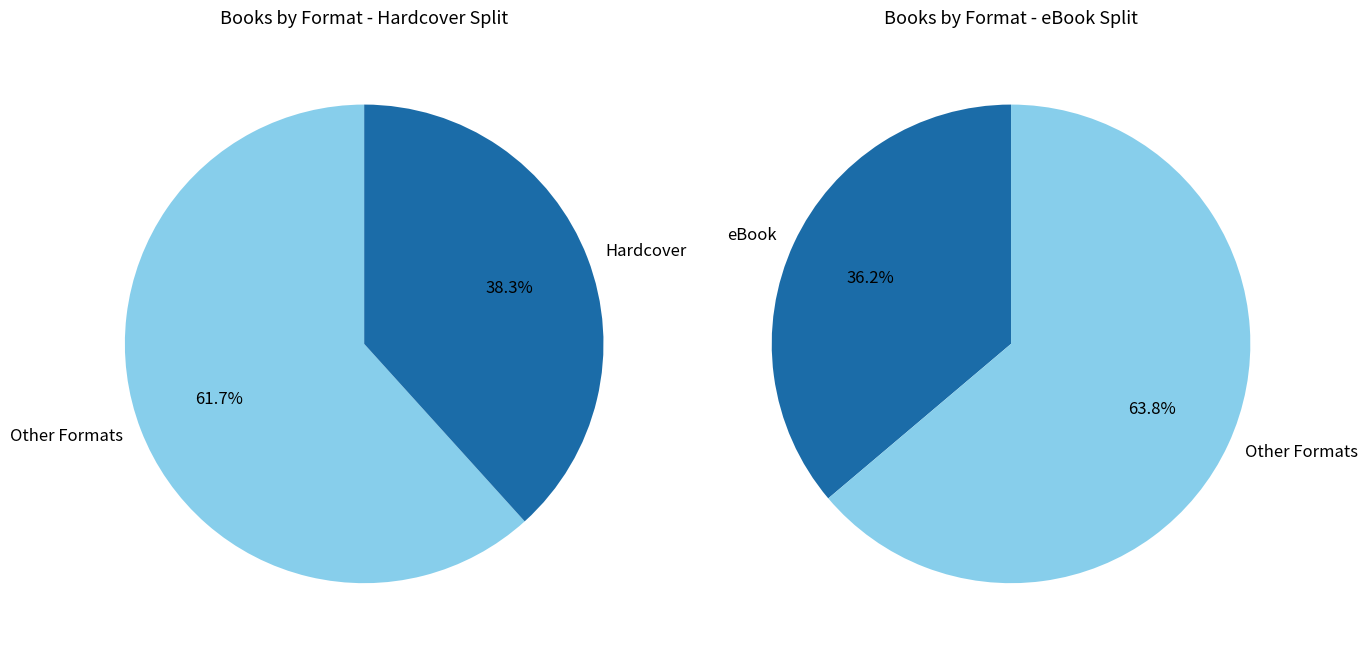

To the nearest percent, what portion does eBook represent?

36%